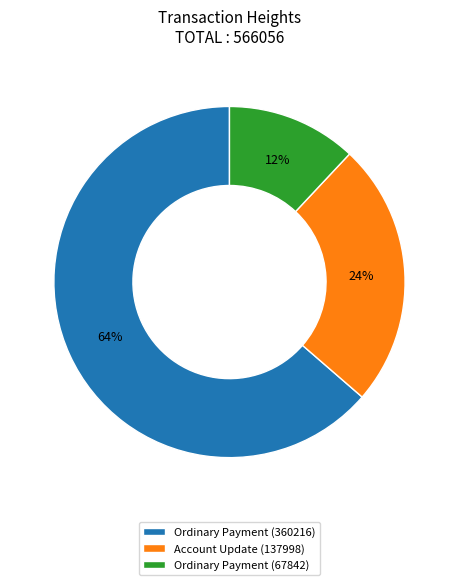

Count the number of slices in the pie.

3